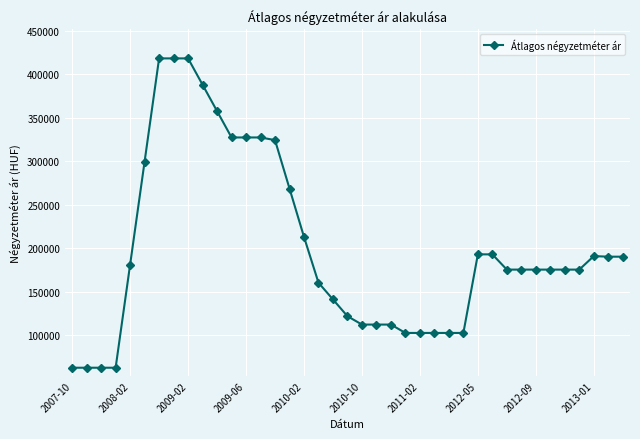

What is the difference between the second highest and second lowest values?

355681